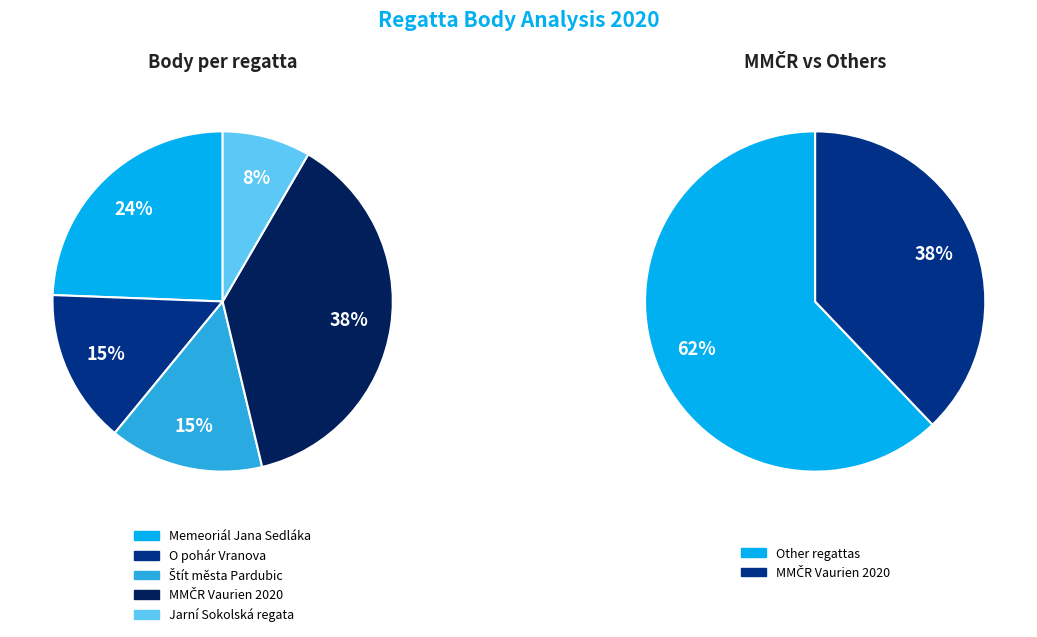

To the nearest percent, what is the difference between the largest and smallest slice percentages?

30%